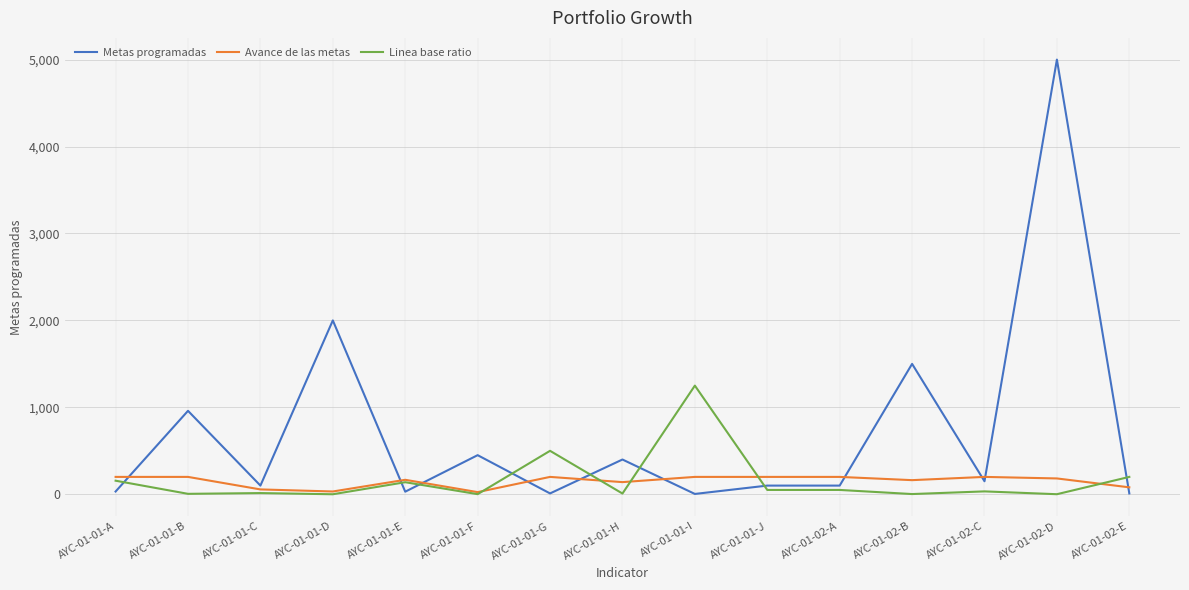

Between AYC-01-02-B and AYC-01-02-C, which series saw the biggest shift?

Metas programadas